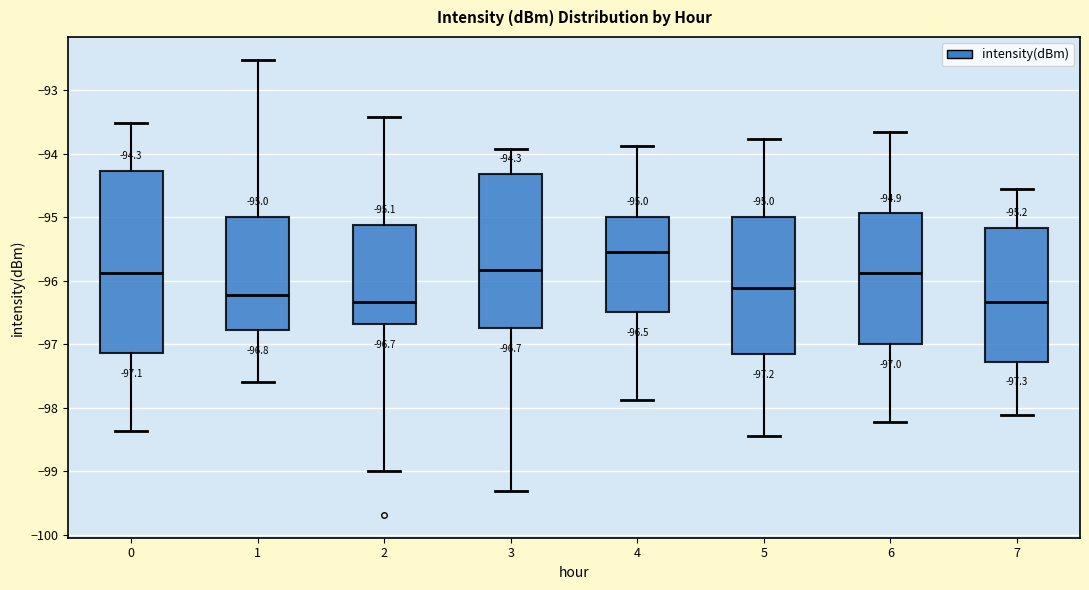

Which box has the highest median line?

4